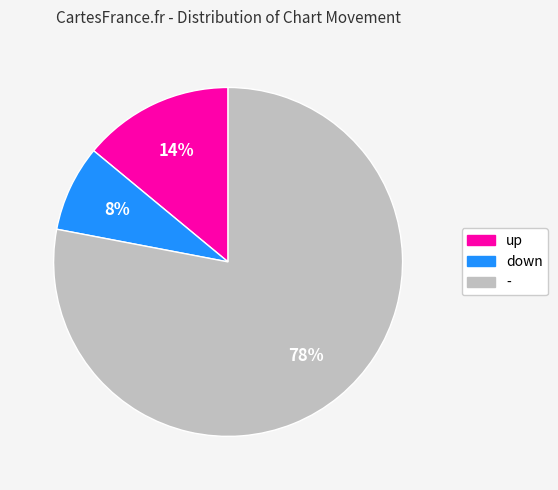

Count the number of slices in the pie.

3